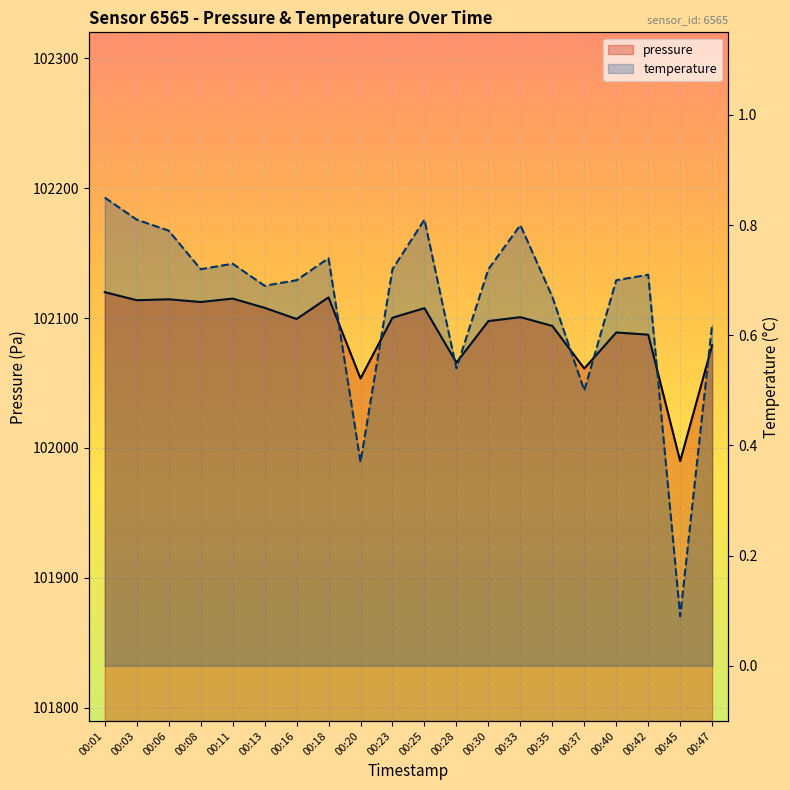

The pressure series shows 46311.3 at 00:33. True or false?

False